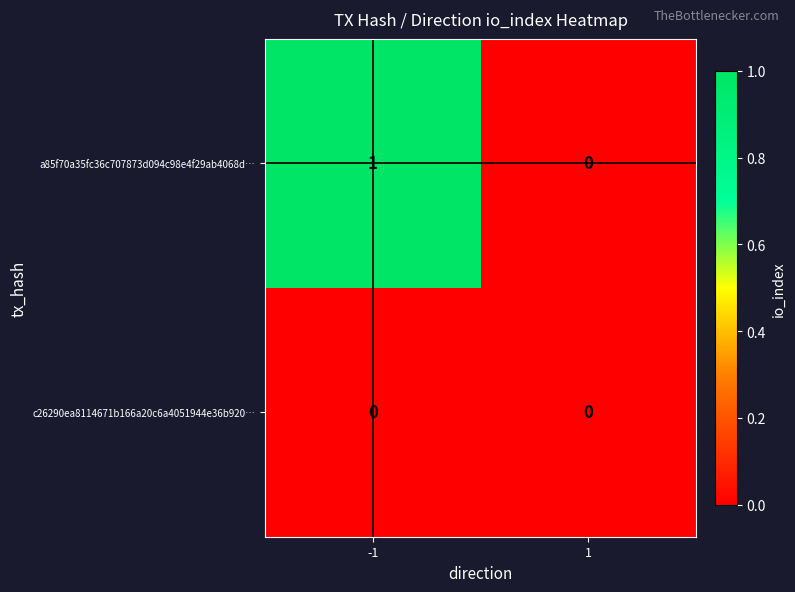

Is it true that a85f70a35fc36c707873d094c98e4f29ab4068d… equals 0 at 1?

True